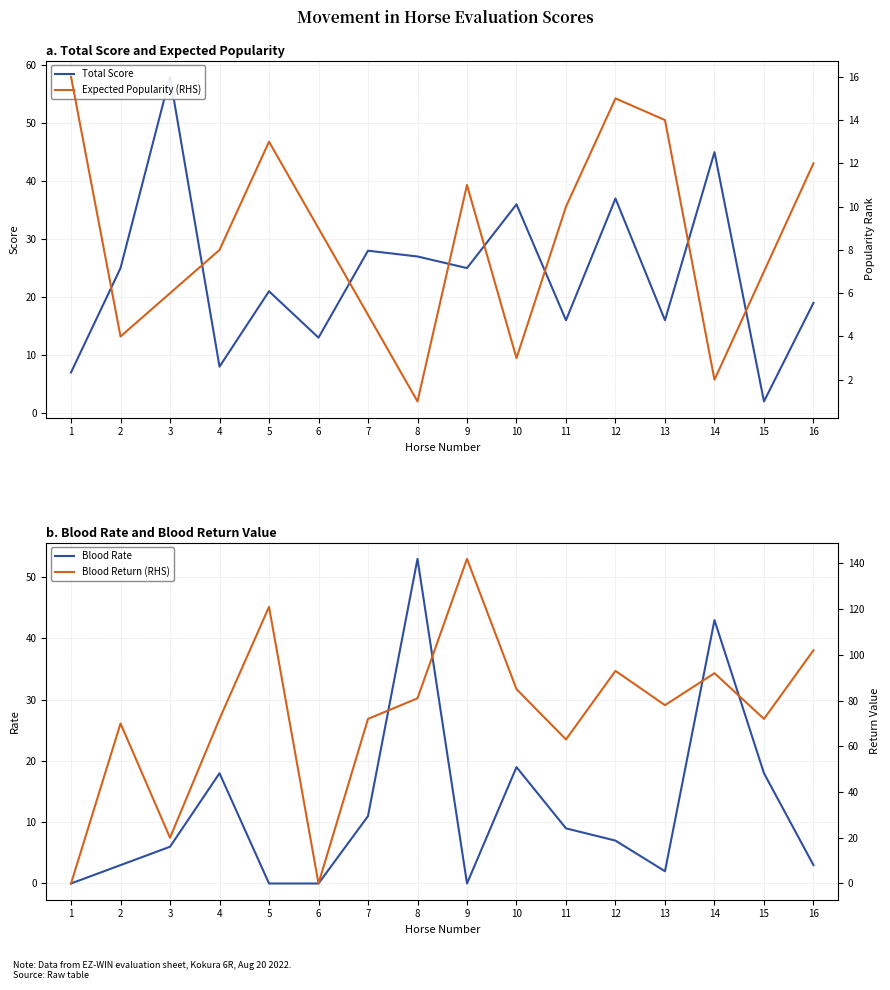

Which series changed the most between 9 and 13?

Blood Return (RHS)